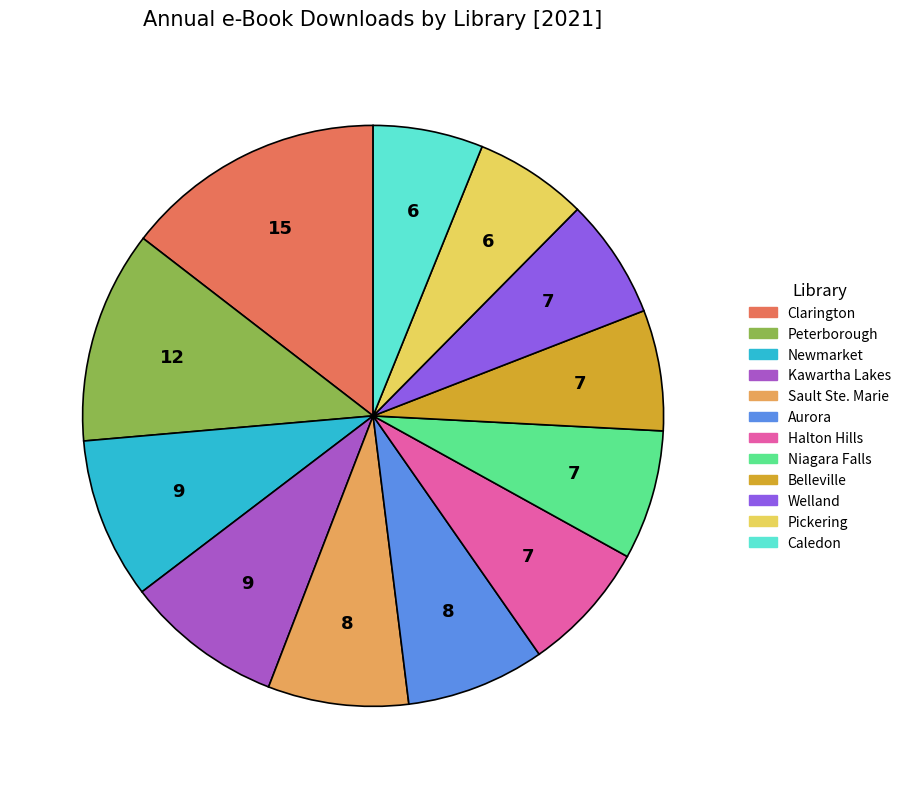

Does any single category account for the majority?

No